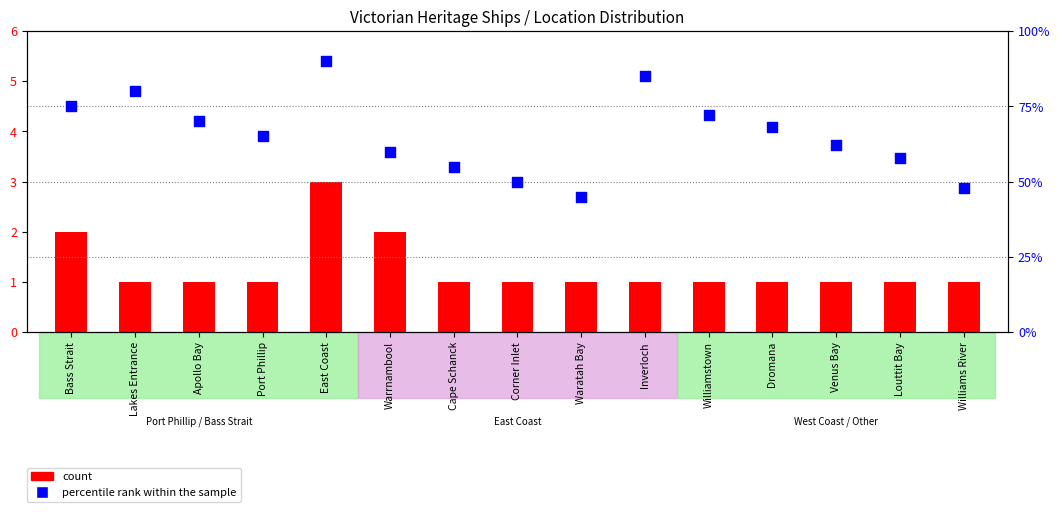

Is the value of percentile rank within the sample at Port Phillip greater than the value of count at Williams River?

Yes